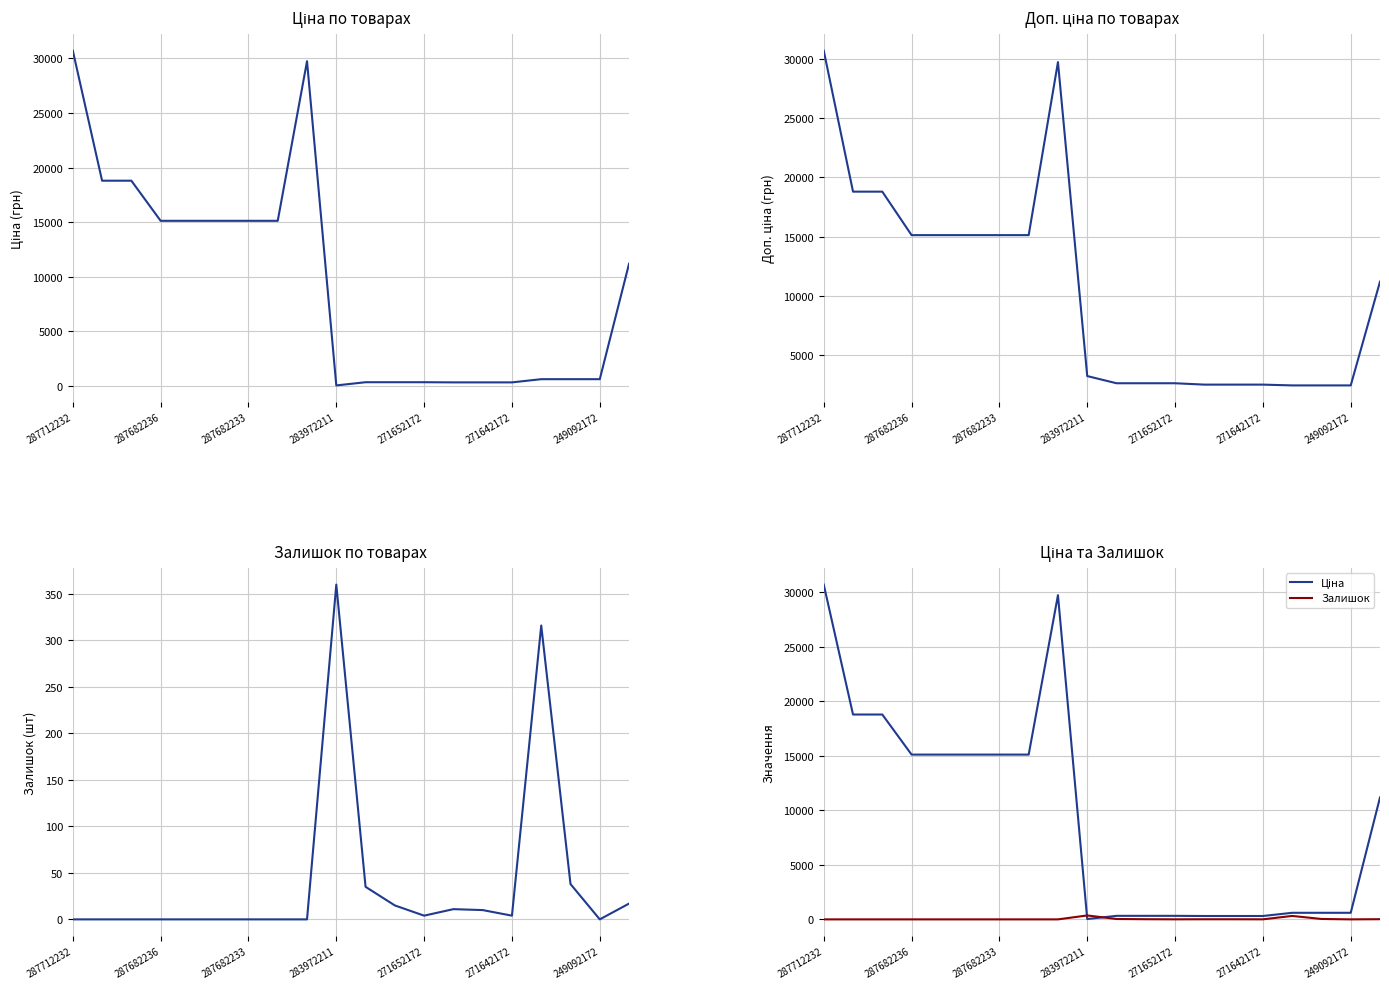

What is the total value across all series at 10?

2958.1